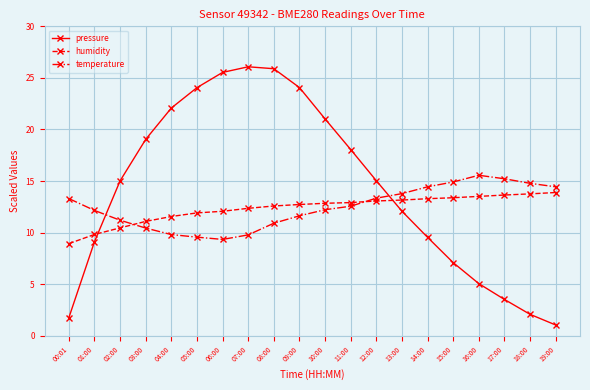

What are all the series names shown in the legend?

pressure, humidity, temperature